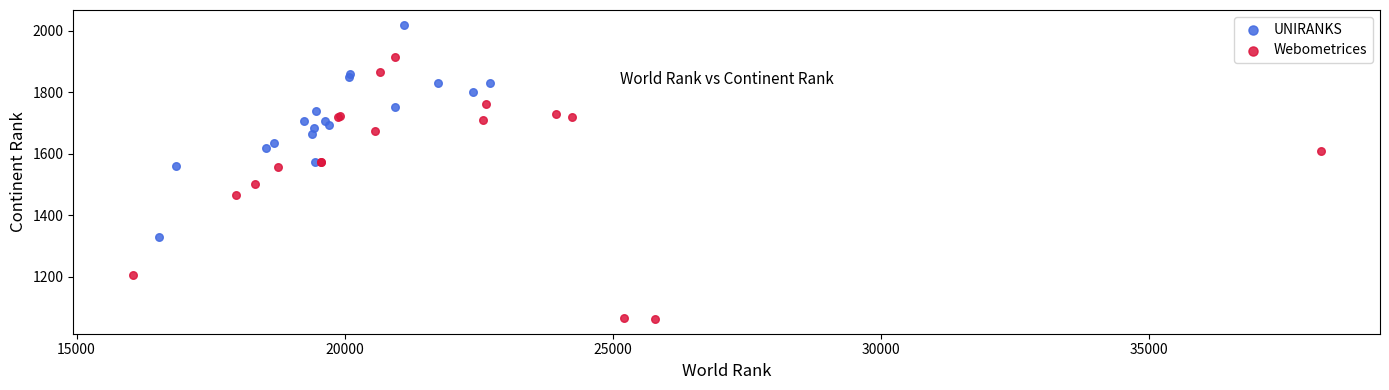

What are all the series names shown in the legend?

UNIRANKS, Webometrices